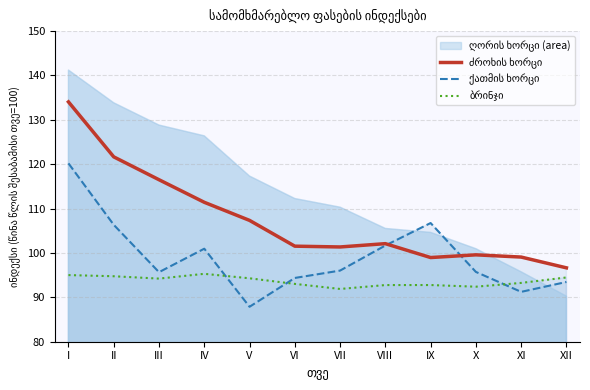

What is the total value across all series at VII?

289.3